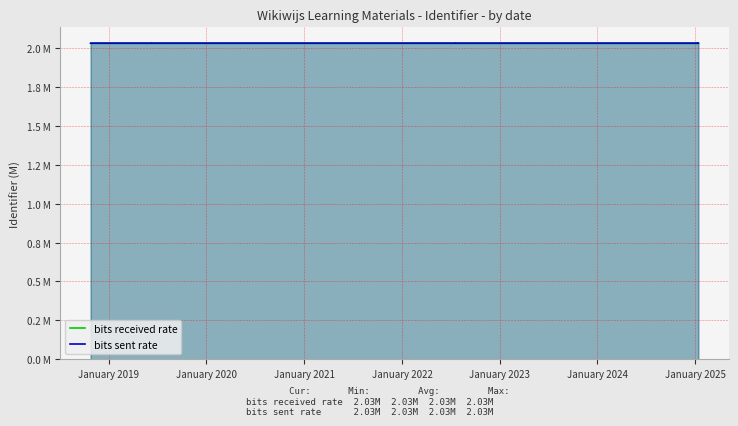

Between January 2022 and January 2024, which series saw the biggest shift?

bits received rate